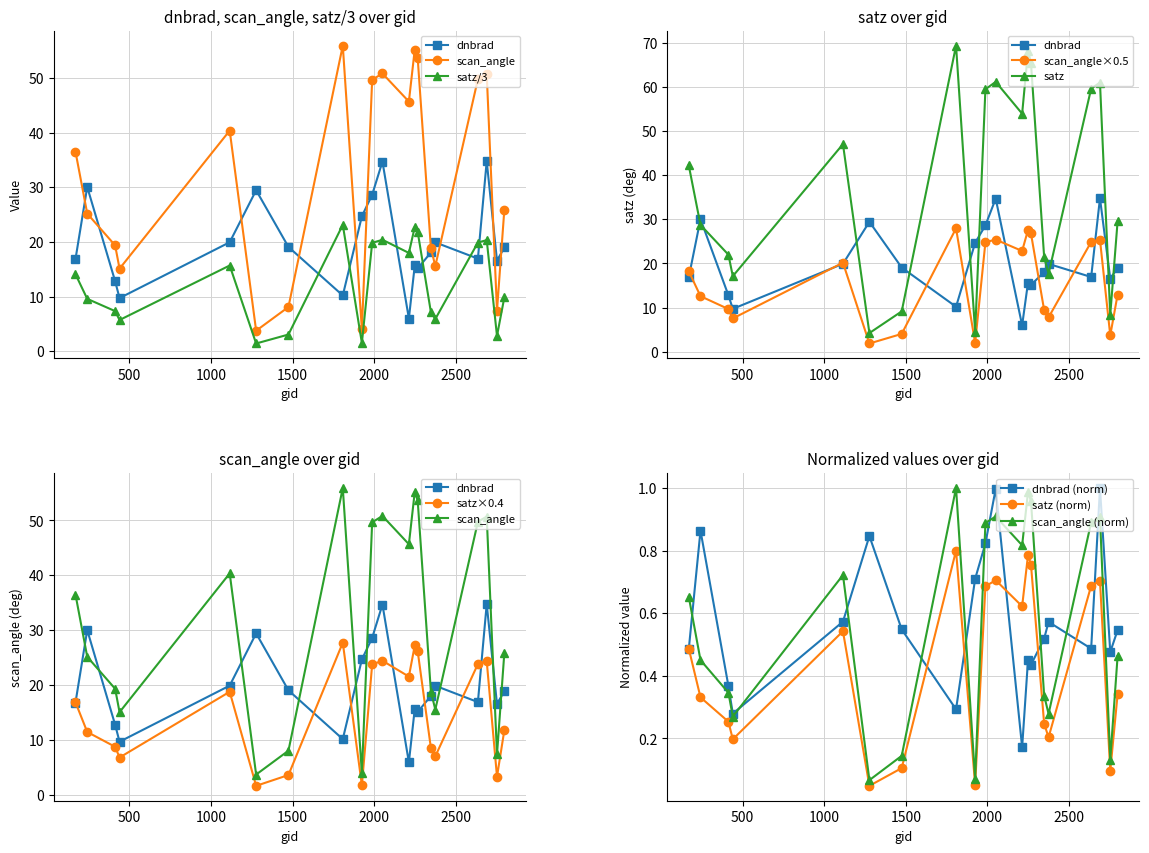

The satz series shows 13.9 at 2636. True or false?

False